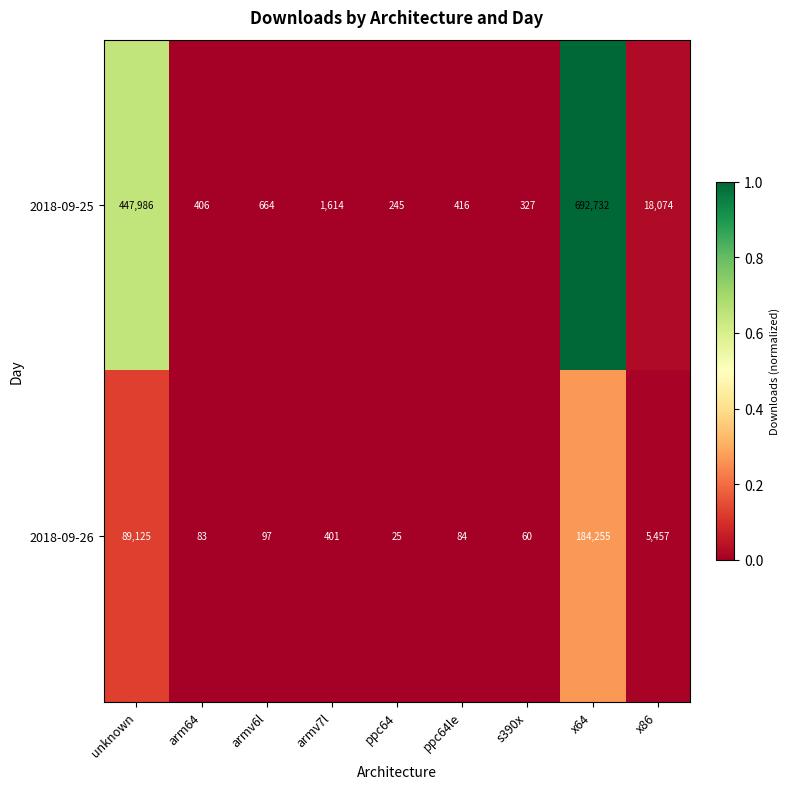

True or false: 2018-09-26 has a value of 25 at ppc64.

True